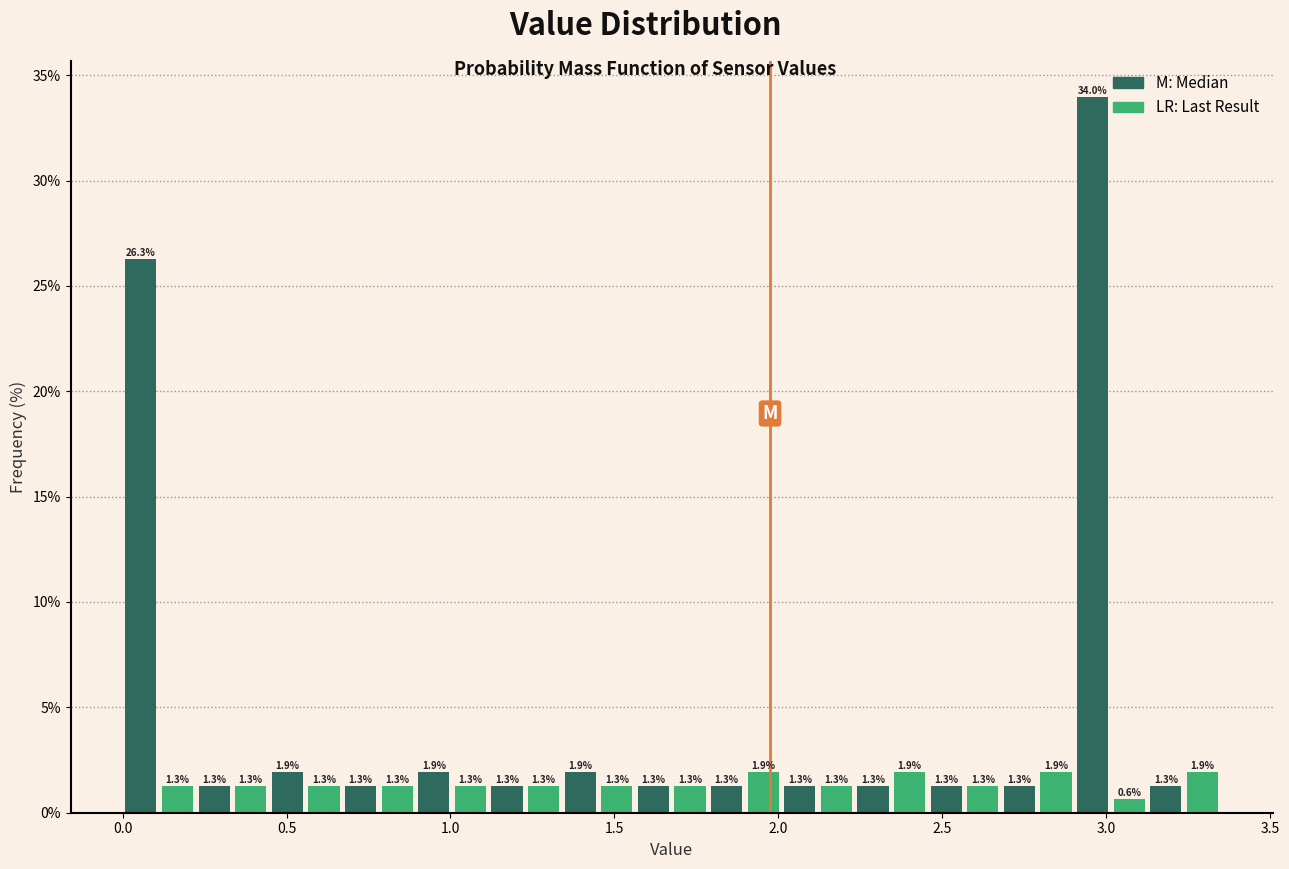

Around what value on the x-axis is the tallest bar? Give the approximate position of its centre, as read against the axis.

2.95